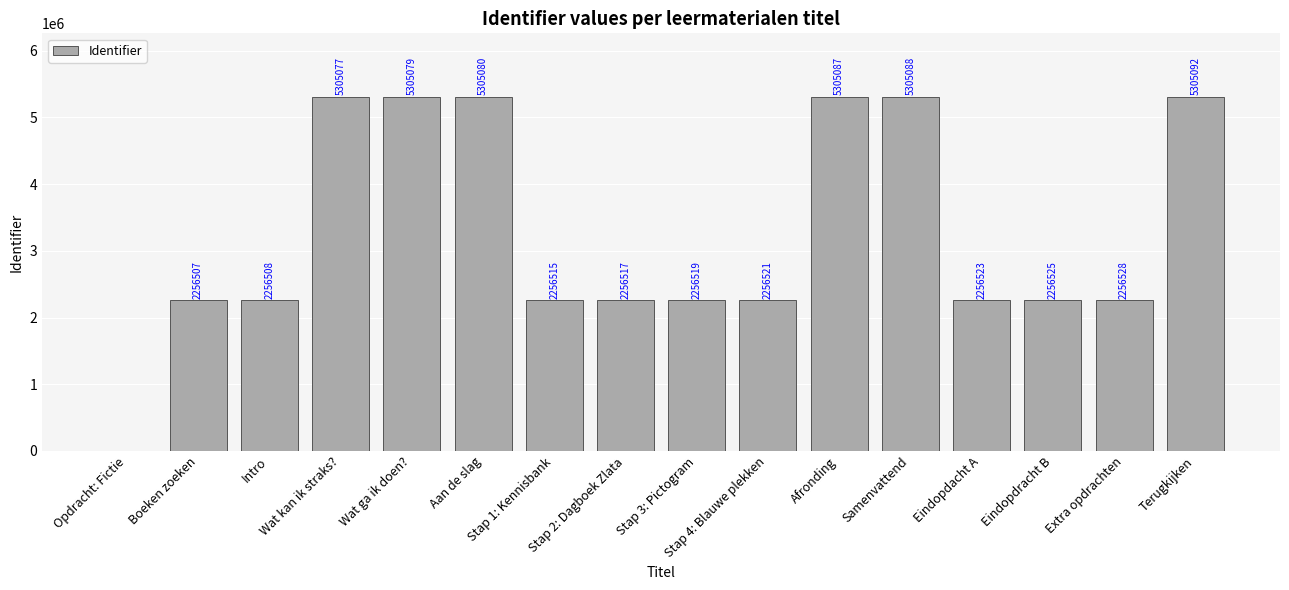

What is the maximum value shown in the chart?

5305092